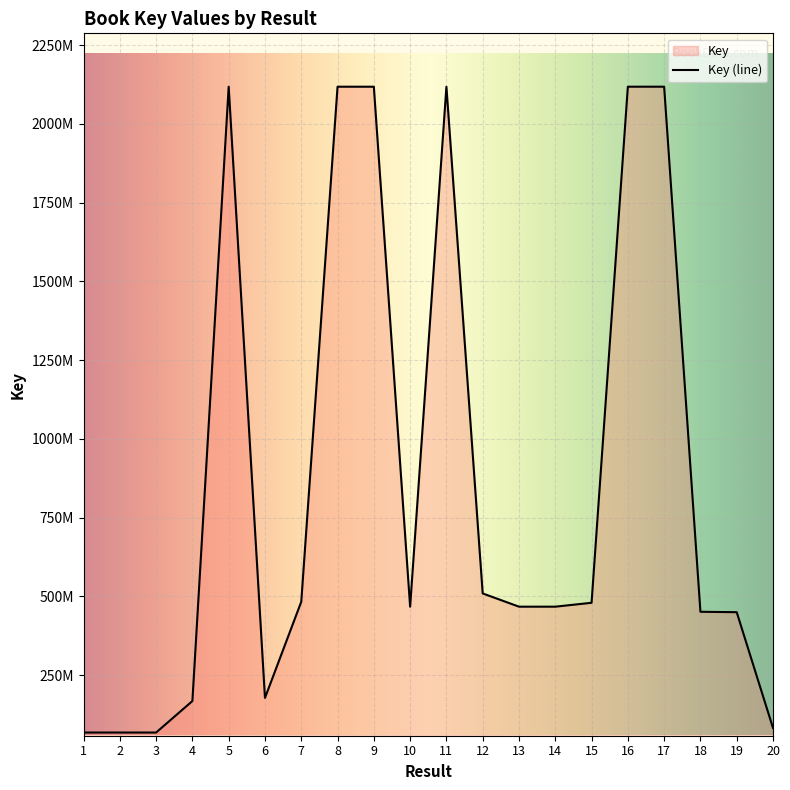

What is the difference between the second highest and minimum values?

2050470494